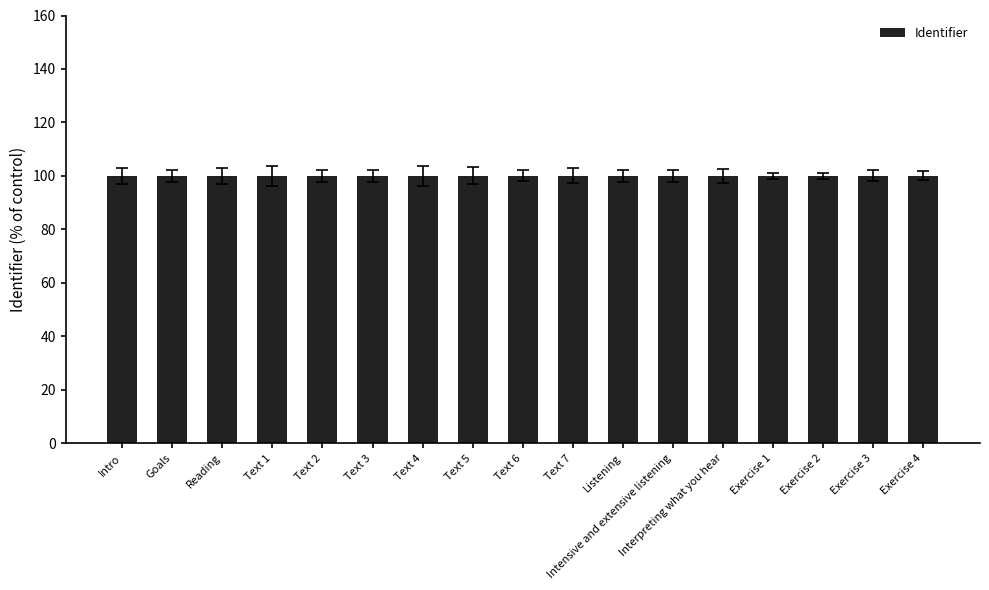

What is the smallest value displayed?

100.0